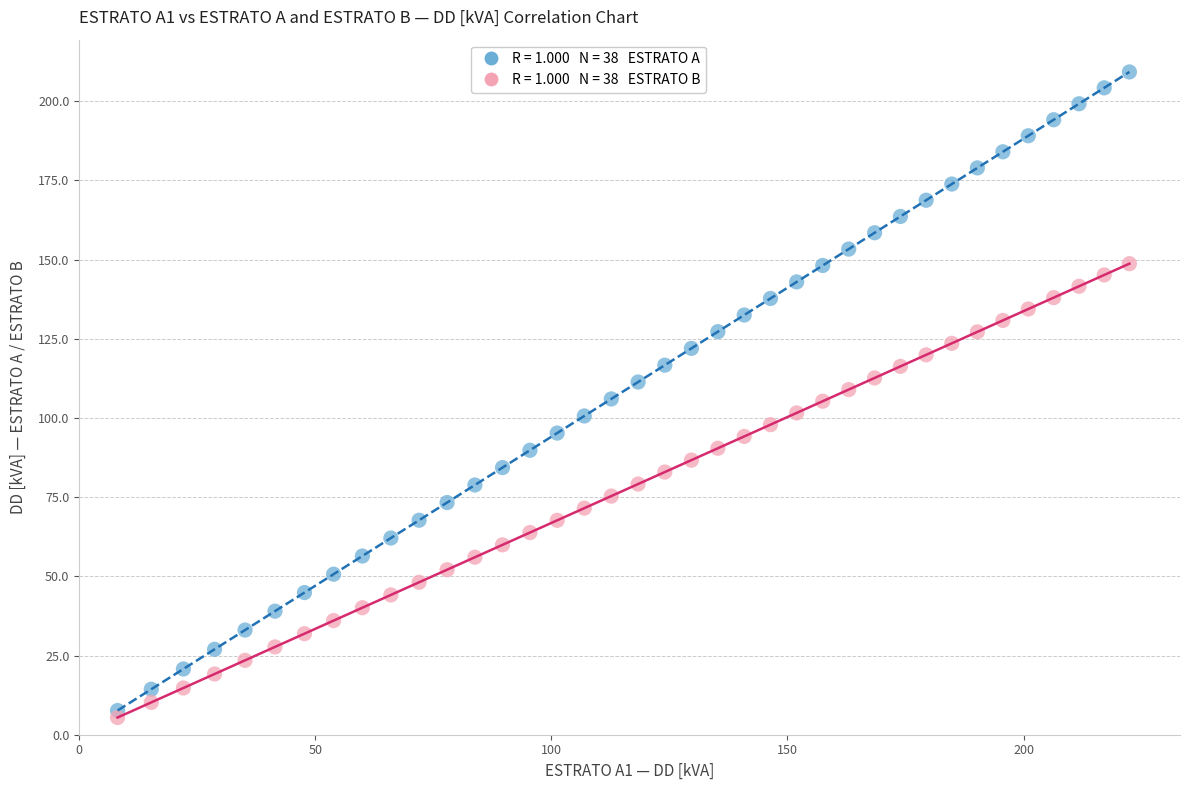

Across all data points, what is the range of Y values (max minus min)?

203.8